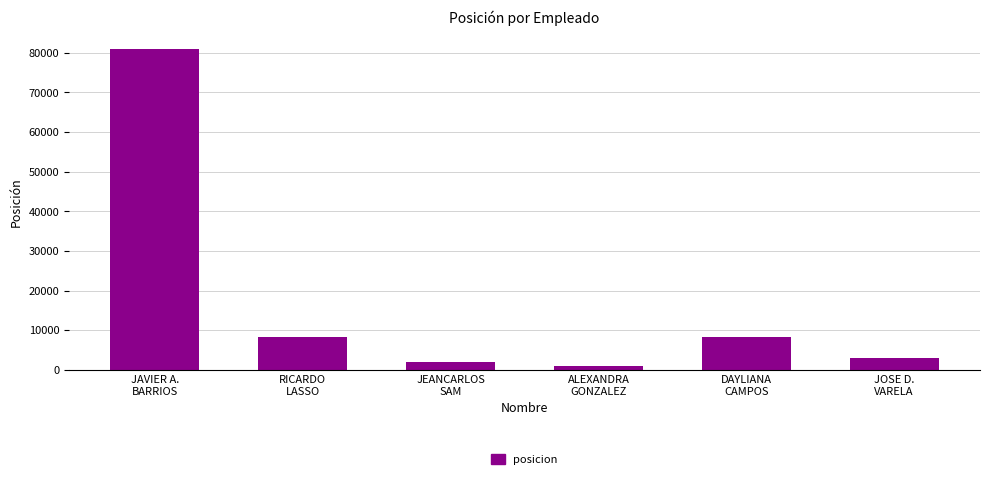

What is the change in value from RICARDO
LASSO to JOSE D.
VARELA?

-5247